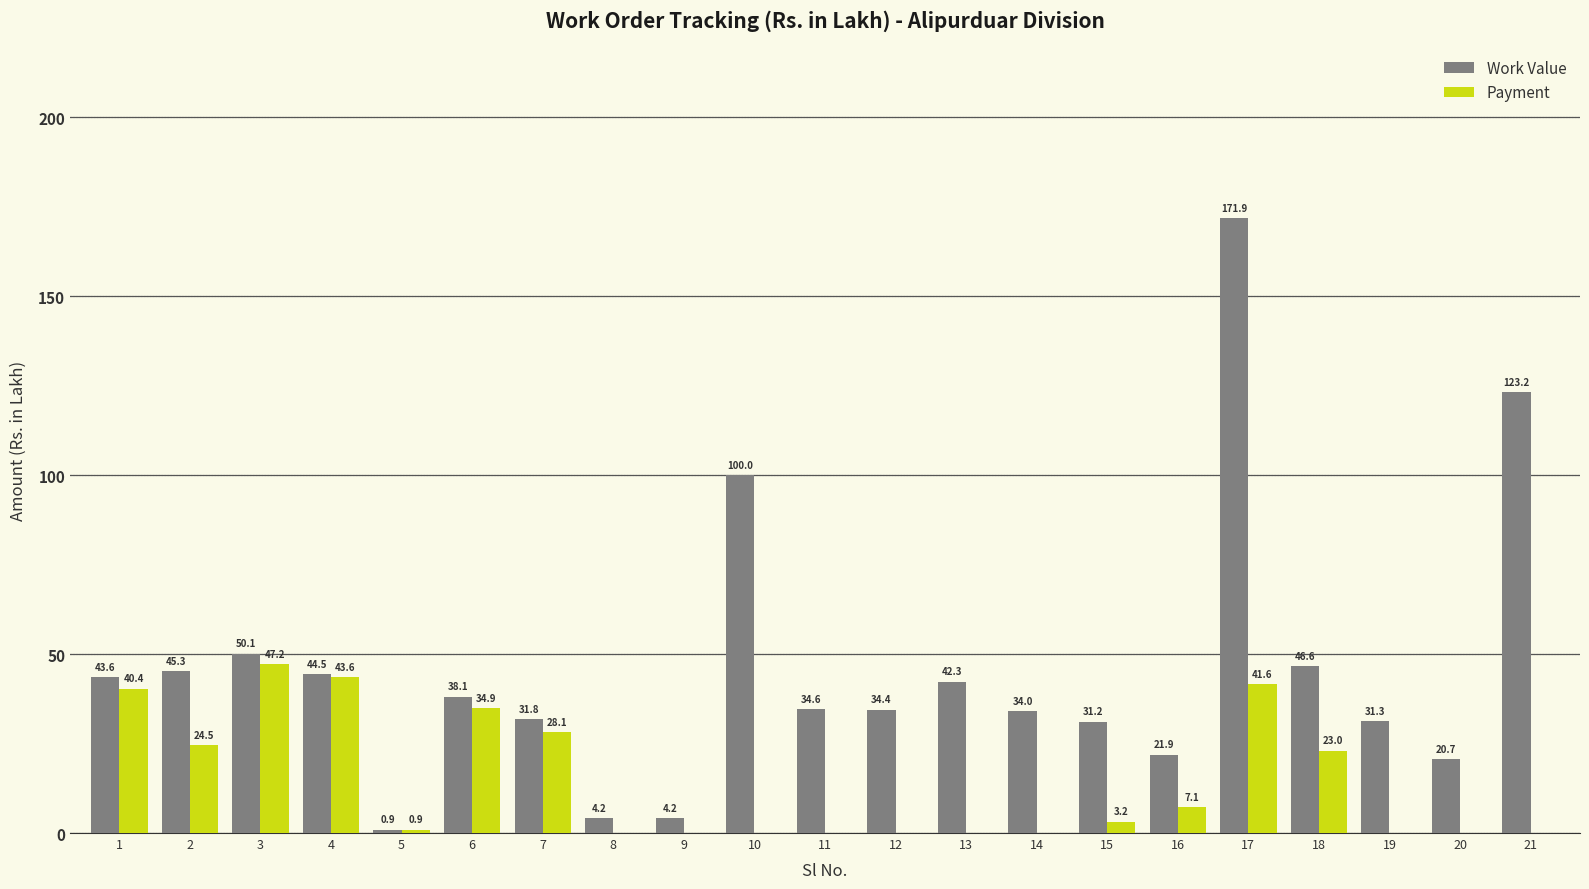

Is the value of Work Value at 2 greater than the value of Payment at 8?

Yes